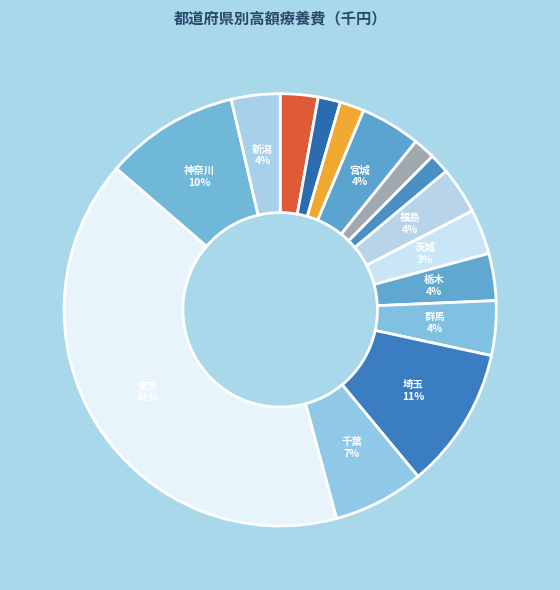

Rank the categories by value from lowest to highest.

山形, 秋田, 青森, 岩手, 北海道, 茨城, 福島, 栃木, 新潟, 群馬, 宮城, 千葉, 神奈川, 埼玉, 東京